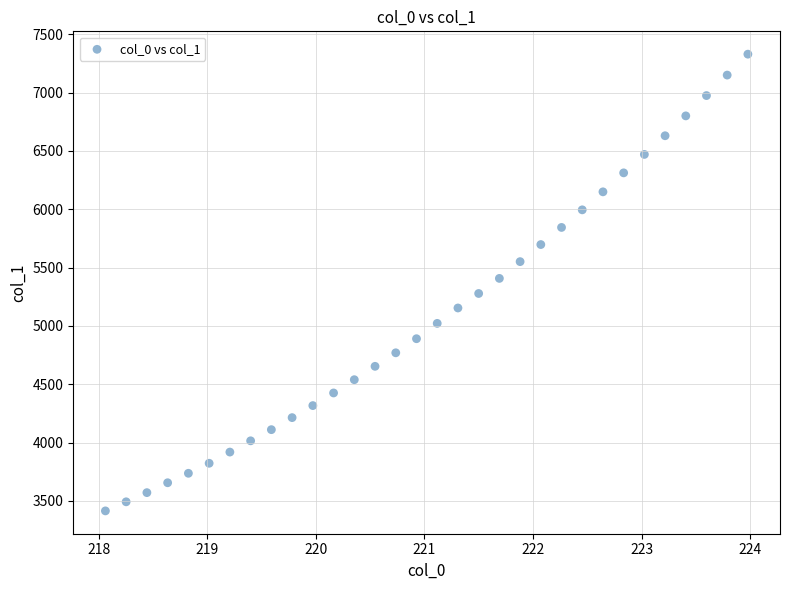

What is the range of Y values (max minus min)?

3914.3